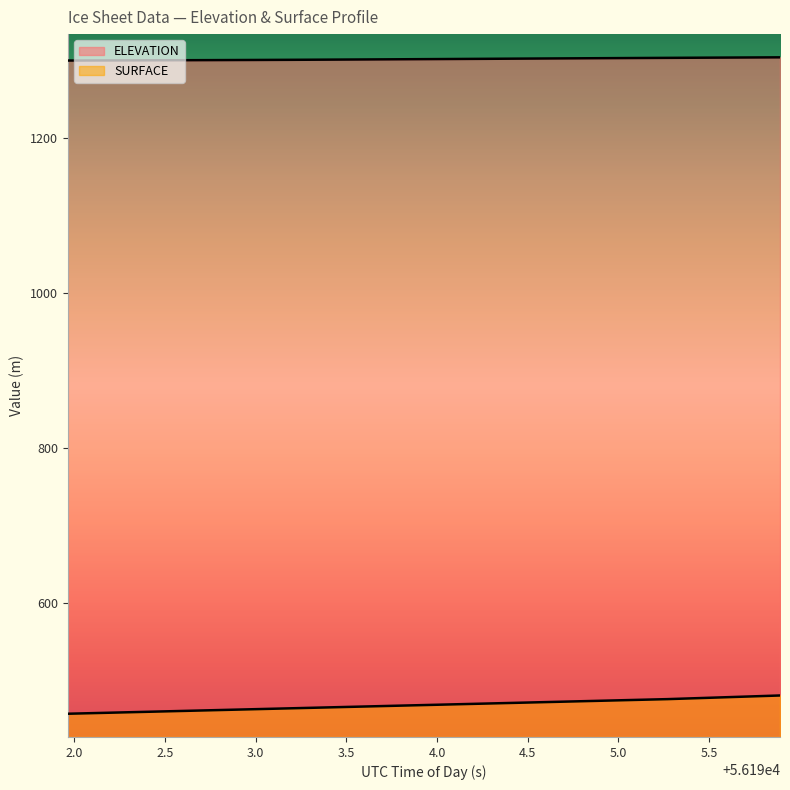

Rank the series by their maximum value, from highest to lowest.

ELEVATION, SURFACE